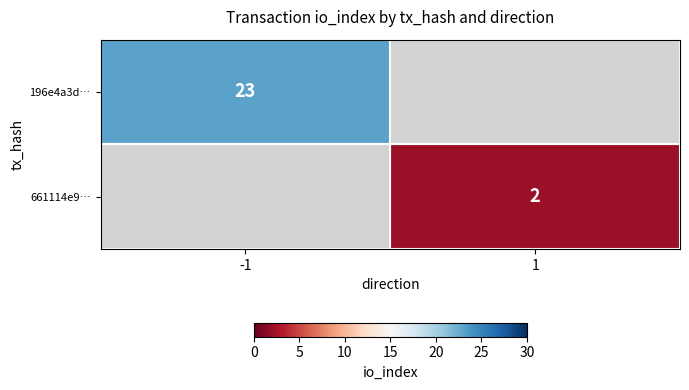

Is it true that 661114e9… equals 3 at 1?

False